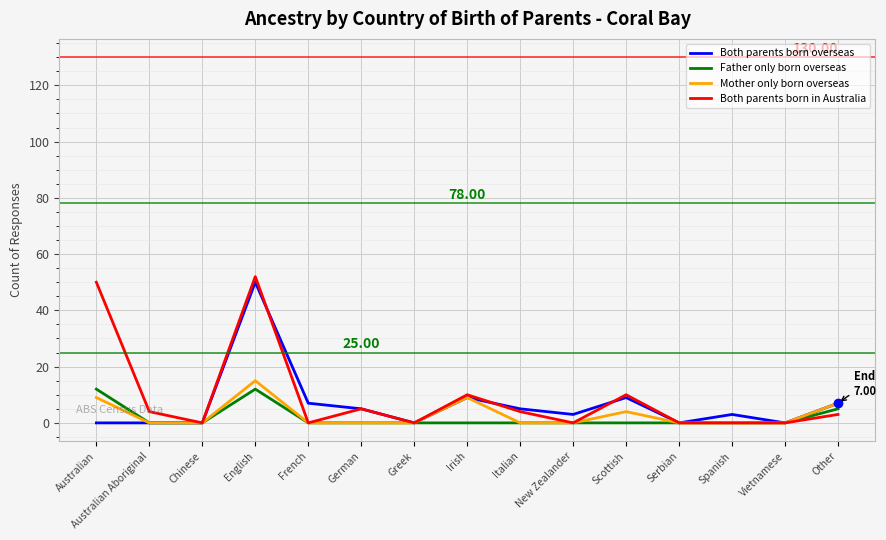

How many lines are shown in the chart?

4